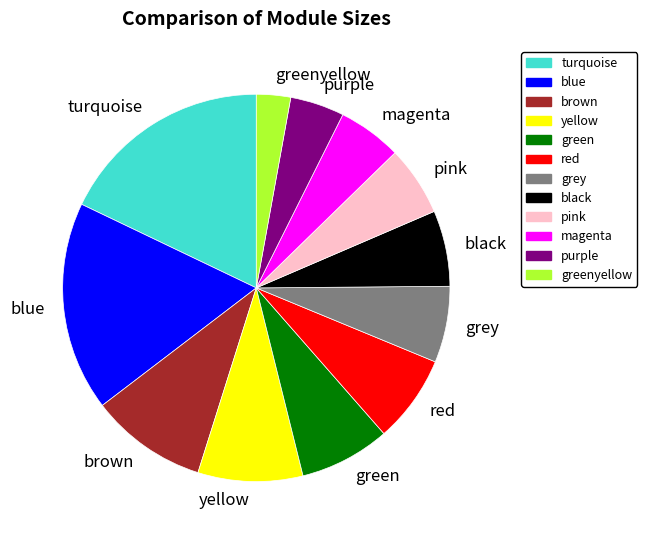

How many segments does this pie chart have?

12